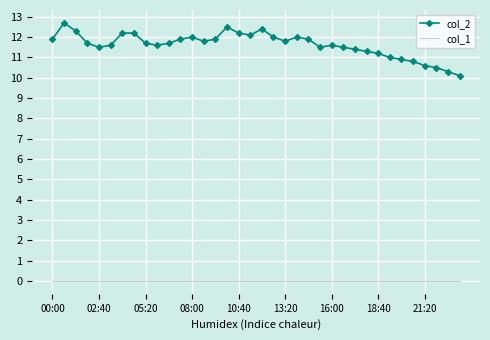

Which series has the largest range (max minus min)?

col_2